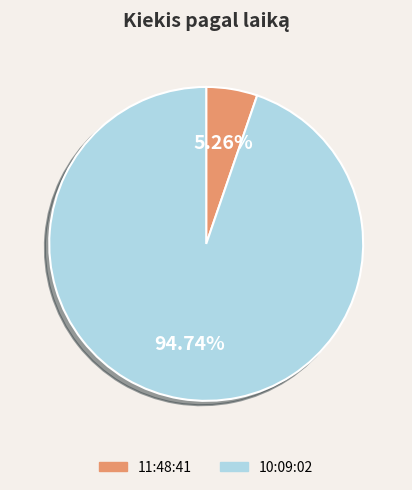

The 11:48:41 slice represents 1% of the pie. True or false?

False